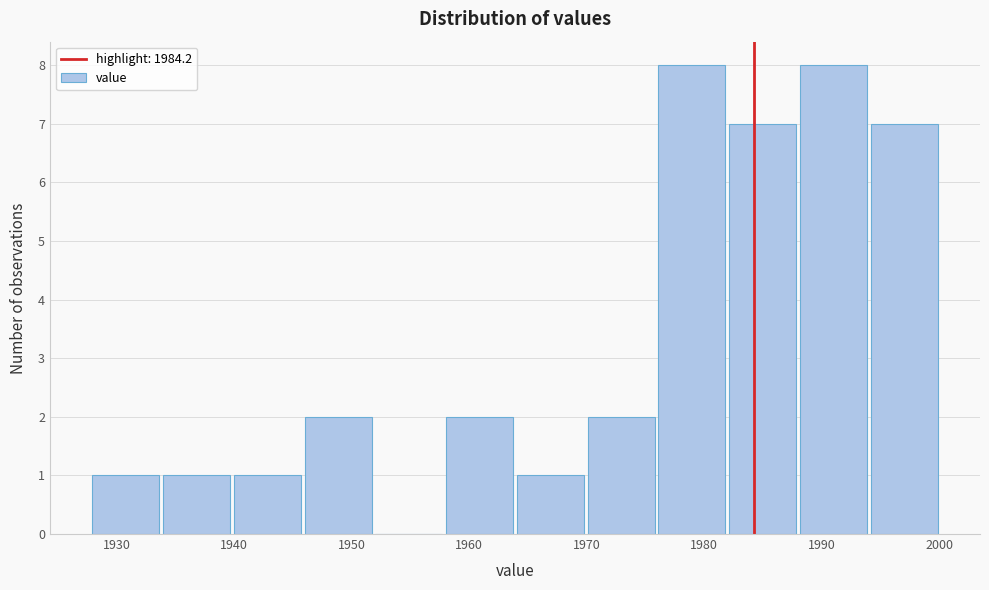

Reading left to right, list every bar in this chart as the range it spans on the x-axis followed by its height. Neither the bar edges nor the heights are printed on the chart, so give them approximately, as read against the axes.

1928 to 1934: 1
1934 to 1940: 1
1940 to 1946: 1
1946 to 1952: 2
1952 to 1958: 0
1958 to 1964: 2
1964 to 1970: 1
1970 to 1976: 2
1976 to 1982: 8
1982 to 1988: 7
1988 to 1994: 8
1994 to 2000: 7